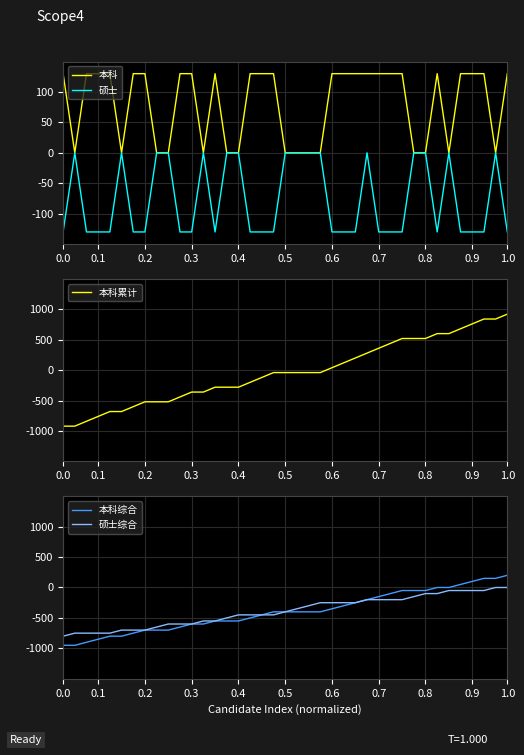

At 21, list the series in order from smallest to largest.

本科综合, 硕士综合, 本科累计, 本科, 硕士